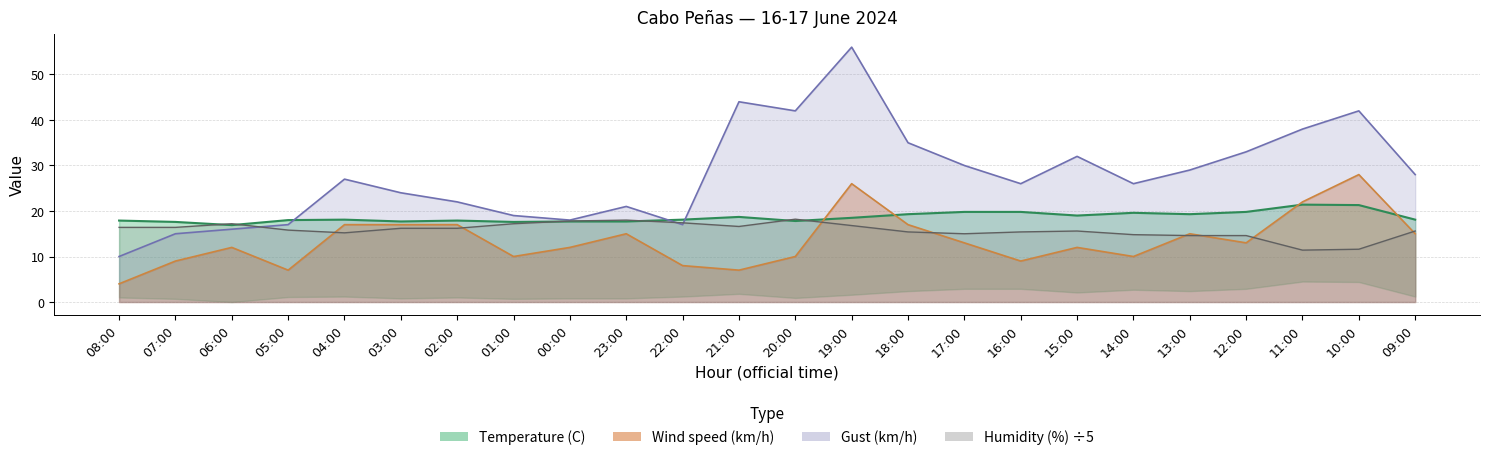

At how many categories does at least one series exceed 38?

4